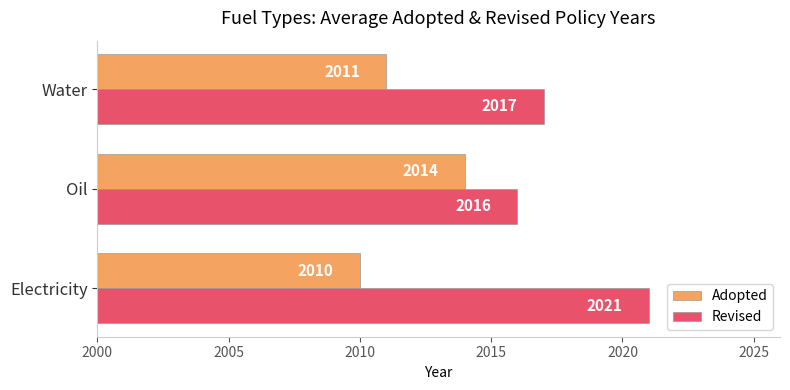

Which series changed the most between Electricity and Water?

Revised